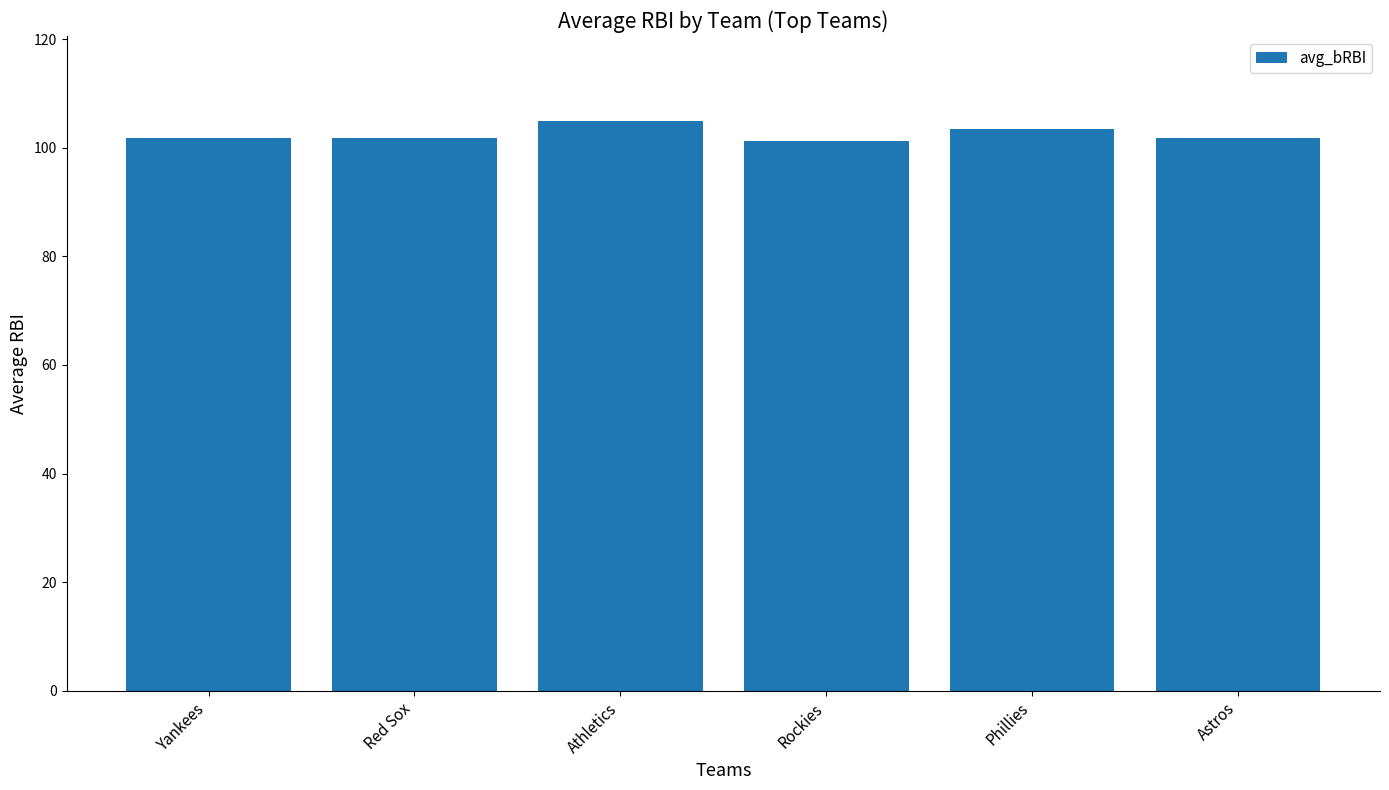

How many categories are shown in the chart?

6